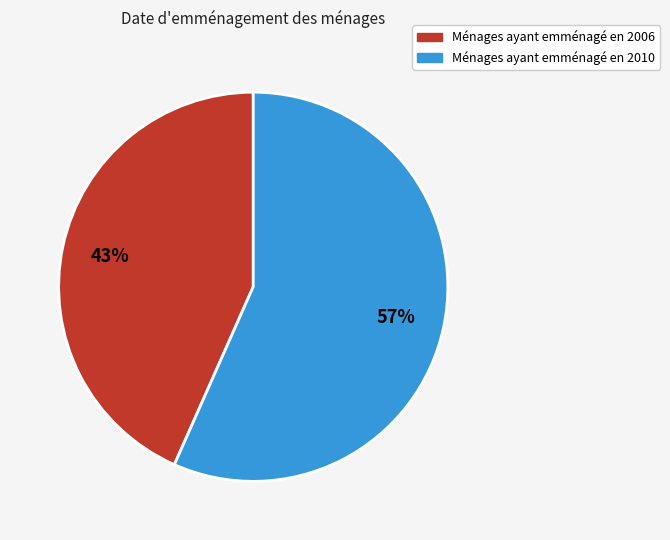

To the nearest percent, what is the average slice percentage?

50%